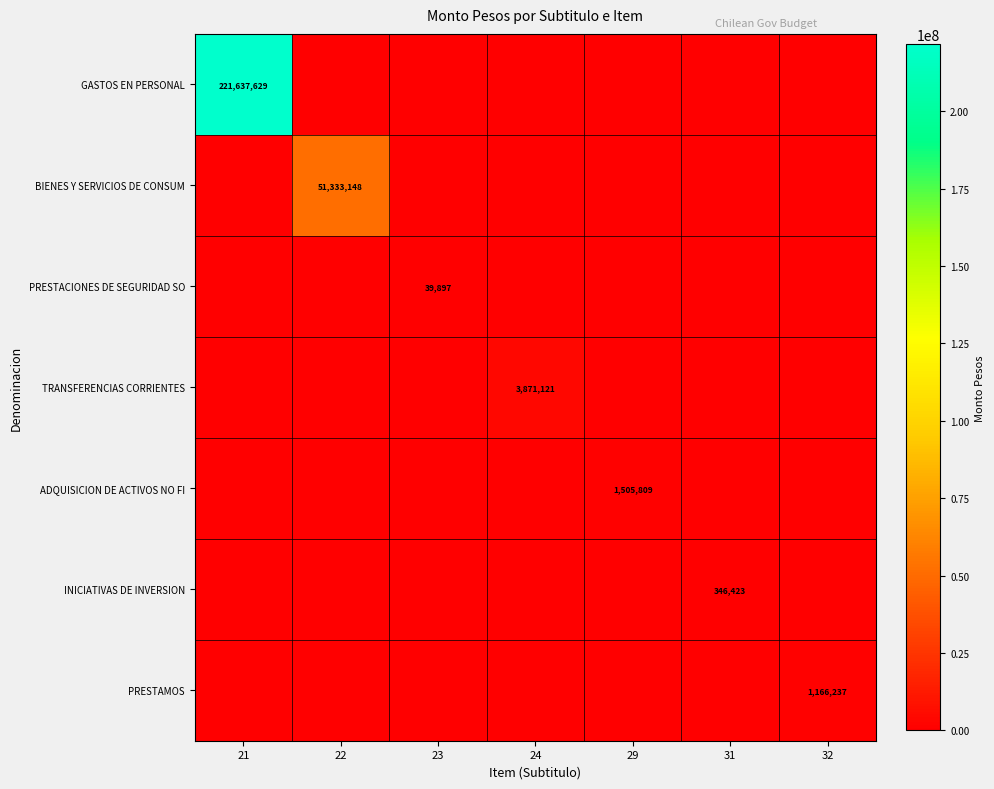

The PRESTAMOS series shows 1166237 at 32. True or false?

True